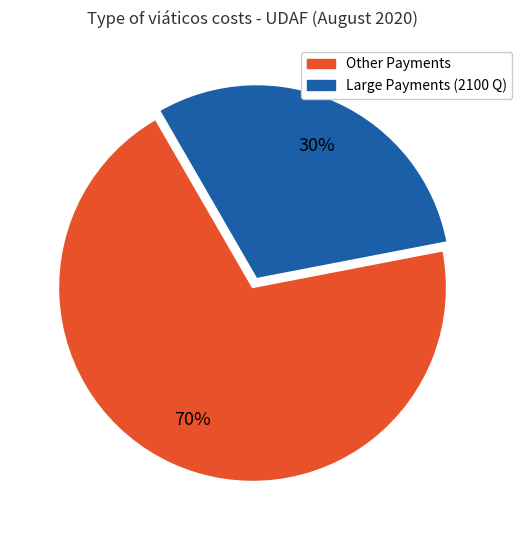

How many segments does this pie chart have?

2